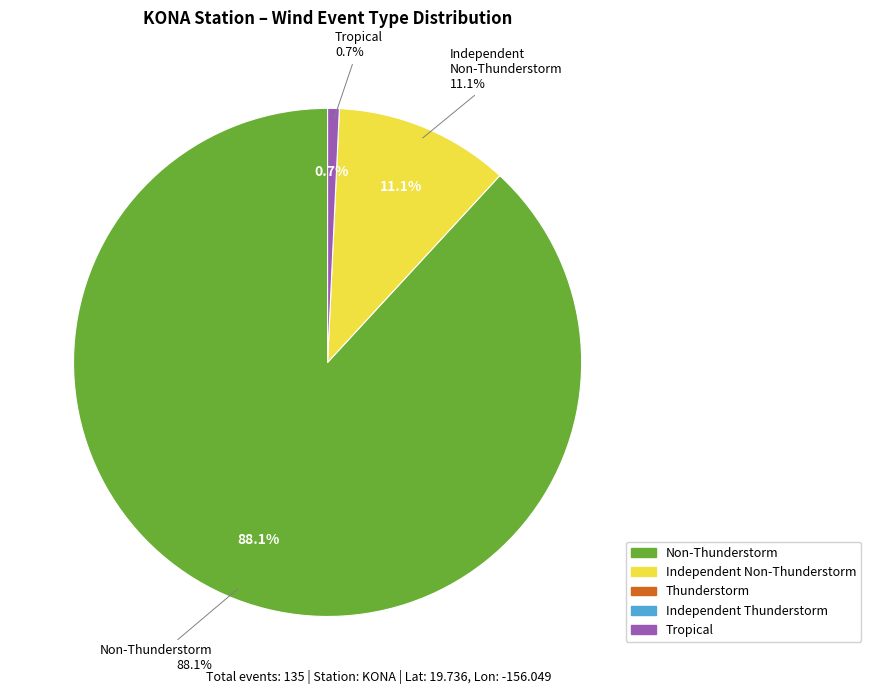

What is the change in value from Non-Thunderstorm to Thunderstorm?

-119